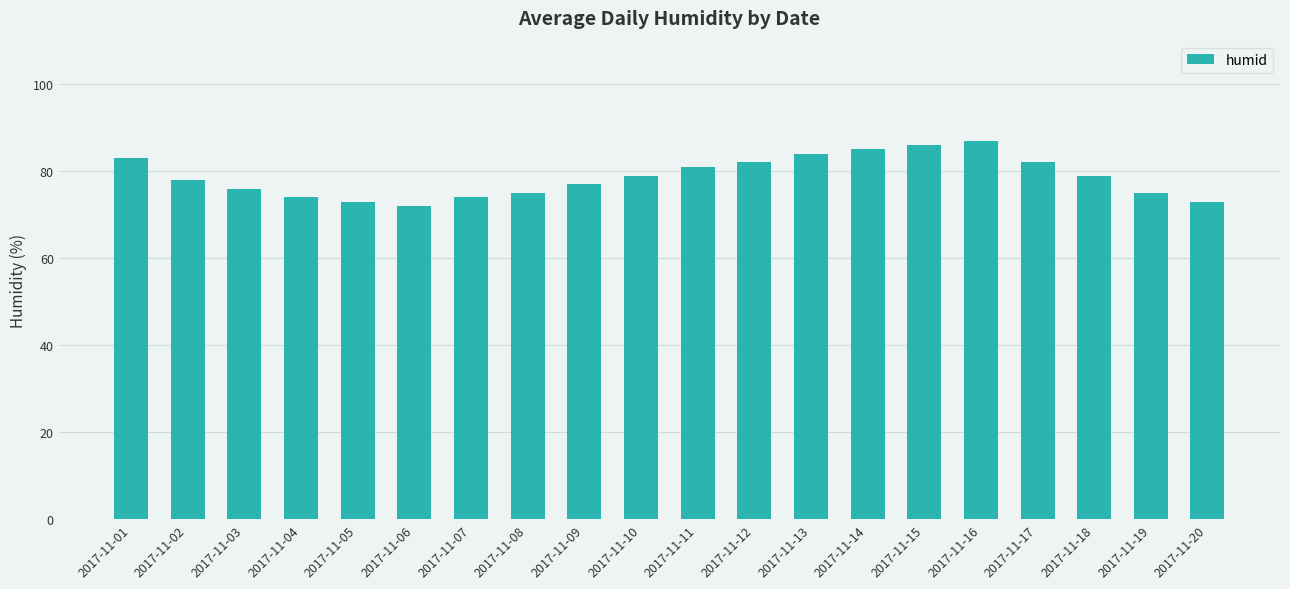

Where does the data first go above 79?

2017-11-01